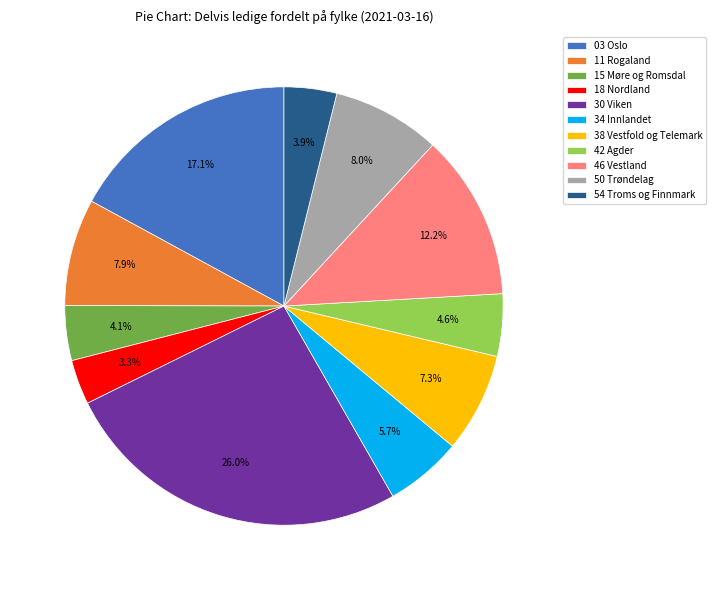

To the nearest percent, what is the difference between the 50 Trøndelag and 30 Viken slice percentages?

18%